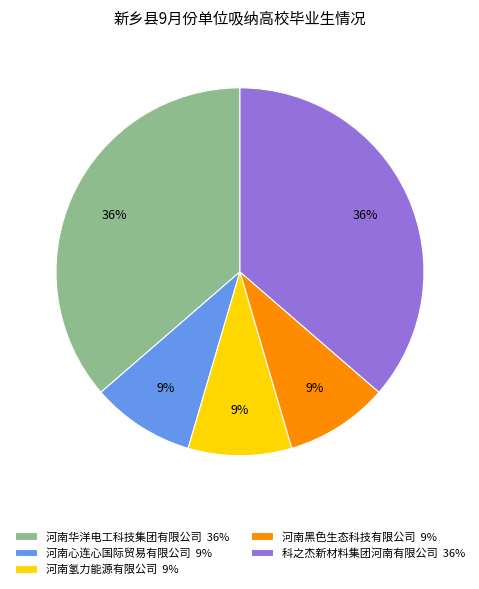

Is it true that 河南华洋电工科技集团有限公司 36% is 23% of the pie?

False